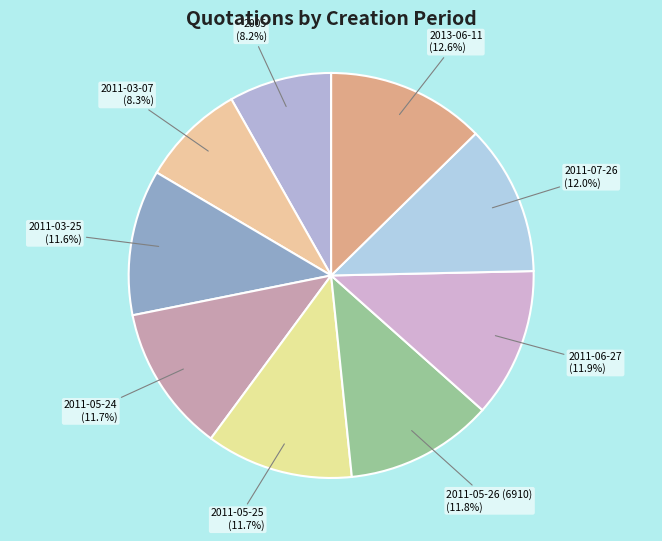

To the nearest percent, what portion does 2005 represent?

8%